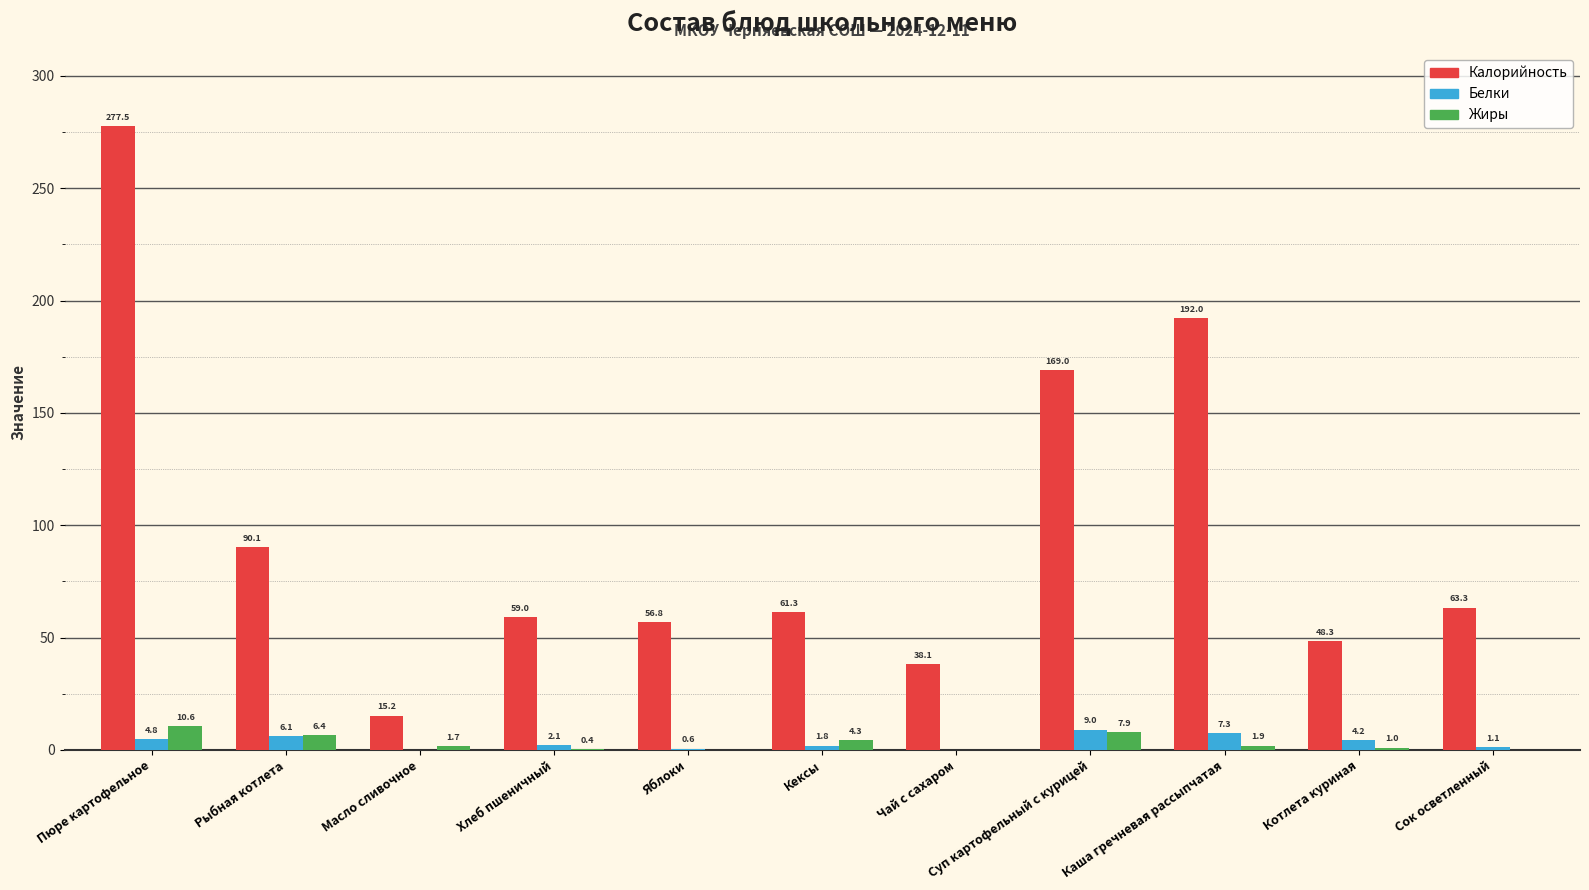

Between Яблоки and Каша гречневая рассыпчатая, which series saw the biggest shift?

Калорийность